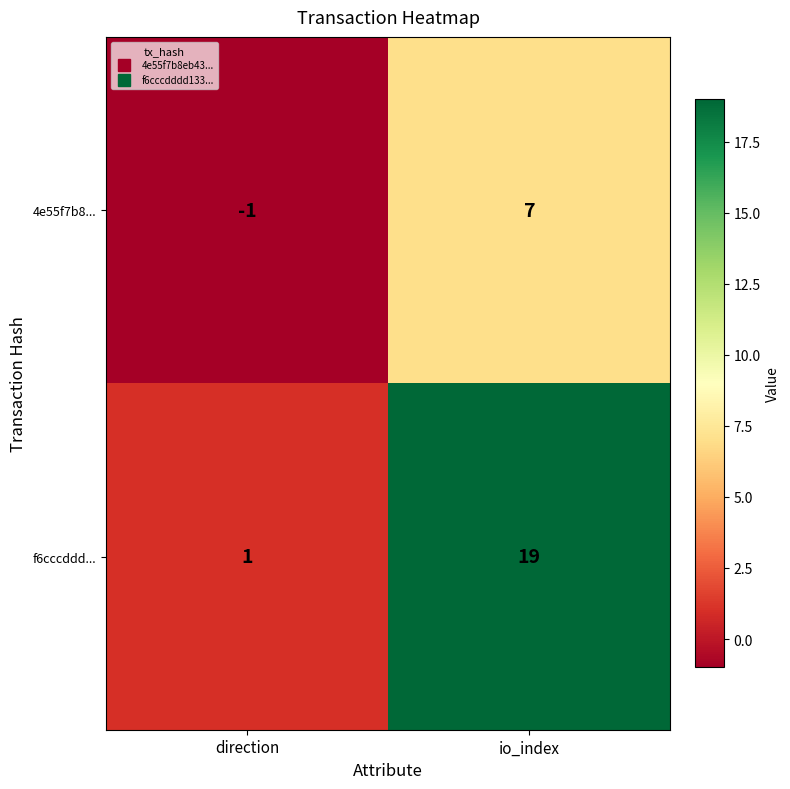

How many values in the f6cccddd... series are below 19?

1